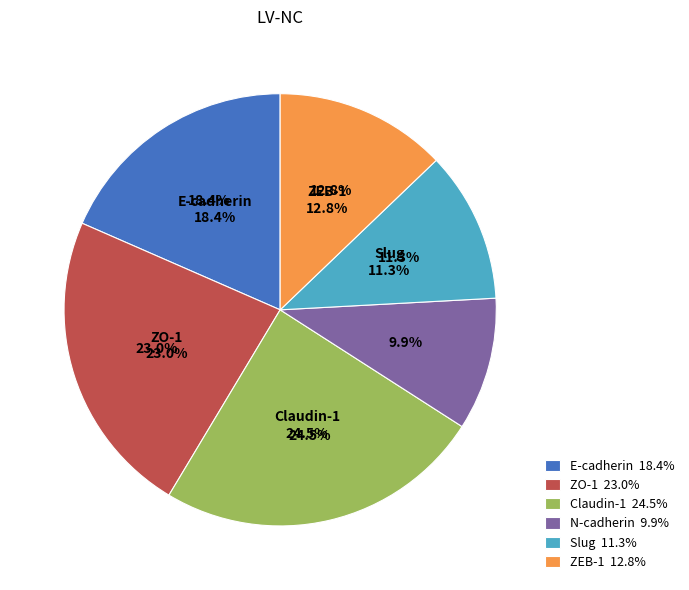

True or false: N-cadherin accounts for 1% of the total.

False